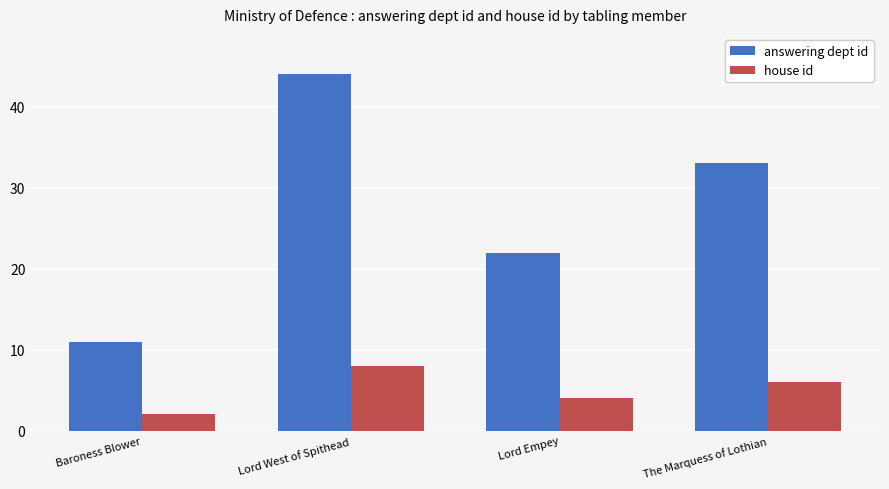

The value of answering dept id at Lord West of Spithead is 44. True or false?

True